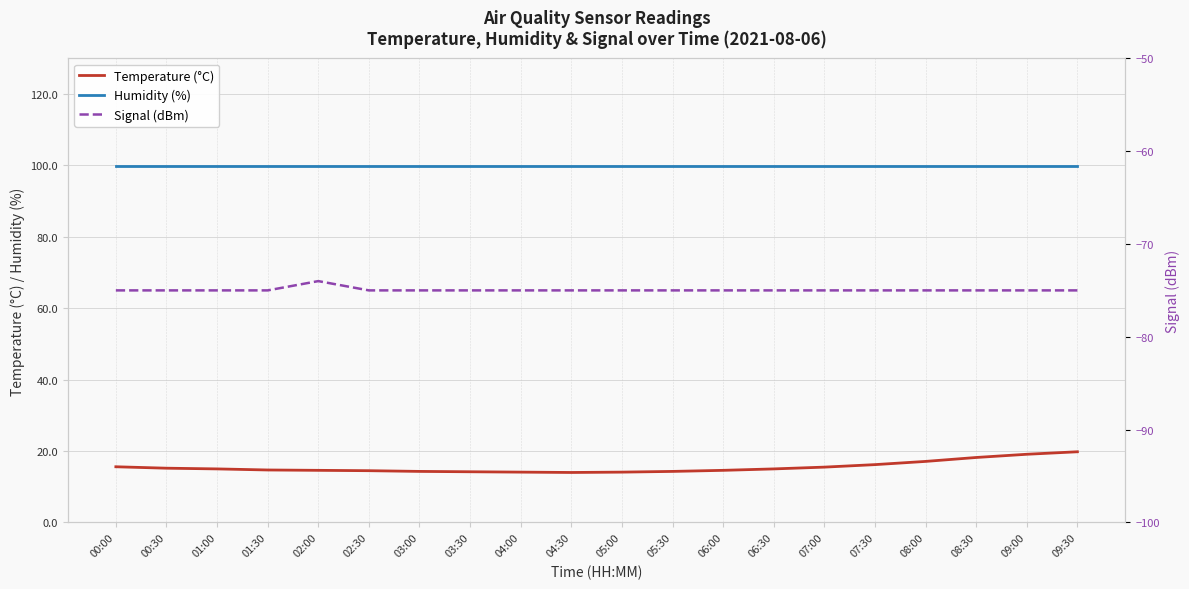

Where is the first local minimum for Temperature (°C)?

04:30